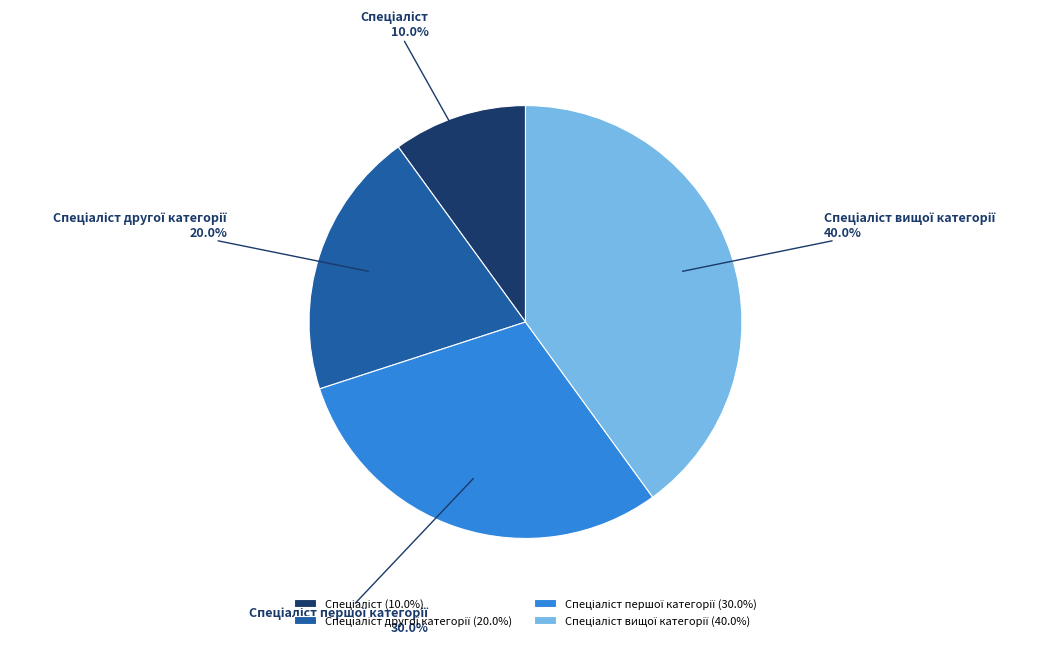

Is there any slice that represents more than half of the pie?

No